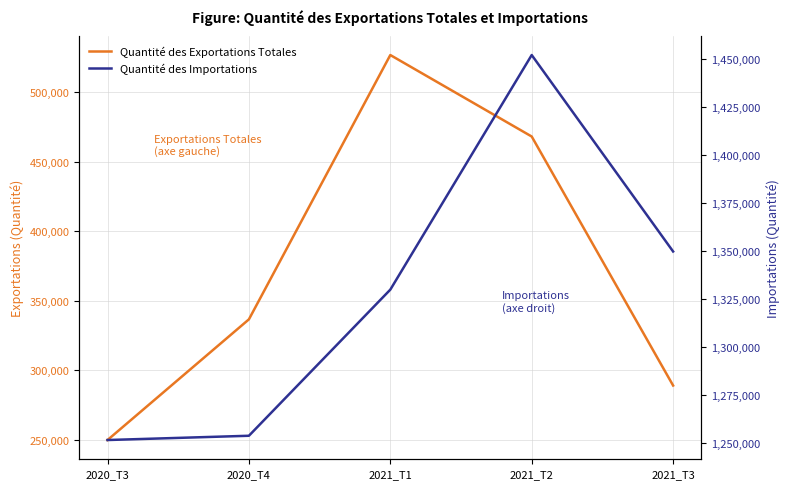

Is it true that Quantité des Exportations Totales equals 249625.7 at 2020_T3?

True